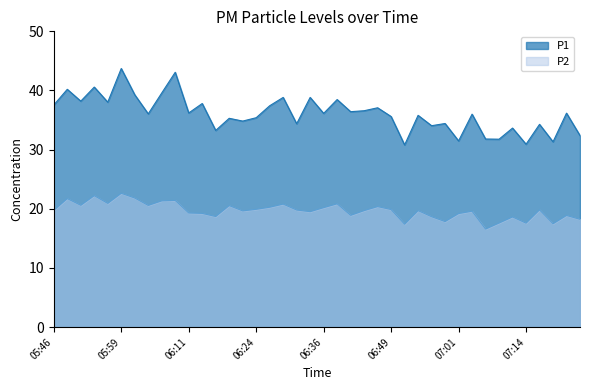

Reading right to left, list all the values displayed in this chart.

P1: 07:24=32.4	07:21=36.2	07:19=31.3	07:16=34.3	07:14=30.9	07:11=33.6	07:09=31.8	07:06=31.8	07:04=36.0	07:01=31.5	06:59=34.4	06:56=34.0	06:54=35.8	06:51=30.8	06:49=35.6	06:46=37.1	06:44=36.6	06:41=36.4	06:39=38.5	06:36=36.1	06:34=38.8	06:31=34.4	06:29=38.8	06:26=37.4	06:24=35.4	06:21=34.8	06:19=35.3	06:16=33.2	06:14=37.8	06:11=36.2	06:09=43.1	06:06=39.6	06:04=36.0	06:01=39.3	05:59=43.7	05:56=38.0	05:54=40.6	05:51=38.2	05:49=40.2	05:46=37.5
P2: 07:24=18.2	07:21=18.9	07:19=17.5	07:16=19.8	07:14=17.6	07:11=18.6	07:09=17.6	07:06=16.6	07:04=19.6	07:01=19.2	06:59=17.9	06:56=18.7	06:54=19.7	06:51=17.4	06:49=19.9	06:46=20.4	06:44=19.7	06:41=18.9	06:39=20.9	06:36=20.2	06:34=19.5	06:31=19.8	06:29=20.8	06:26=20.3	06:24=19.9	06:21=19.6	06:19=20.6	06:16=18.7	06:14=19.2	06:11=19.3	06:09=21.4	06:06=21.4	06:04=20.6	06:01=21.8	05:59=22.6	05:56=20.9	05:54=22.2	05:51=20.6	05:49=21.7	05:46=19.8